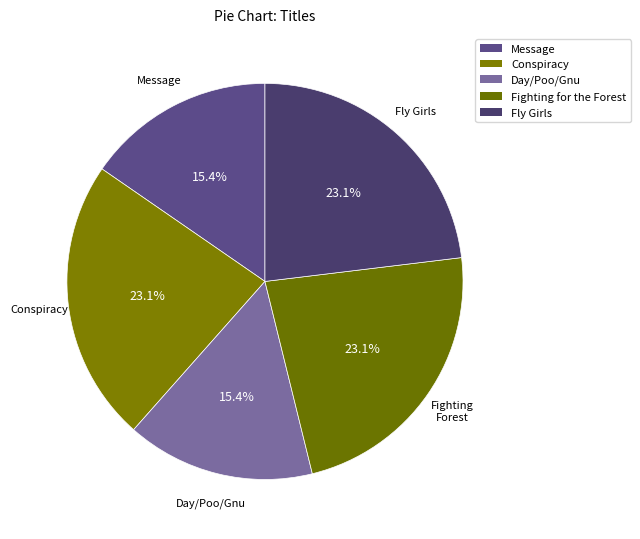

What percentage is the Fighting for the Forest slice, to the nearest percent?

23%